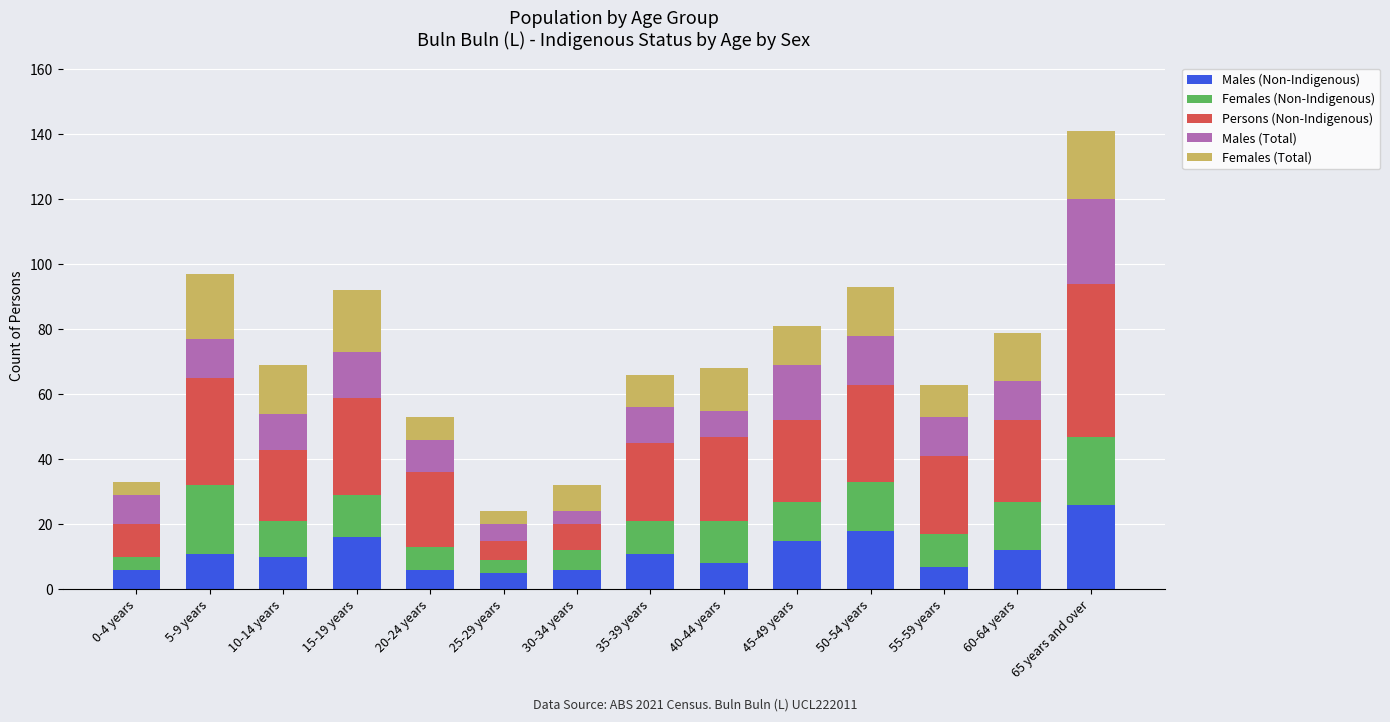

Which category has the highest value in the Males (Non-Indigenous) series?

65 years and over